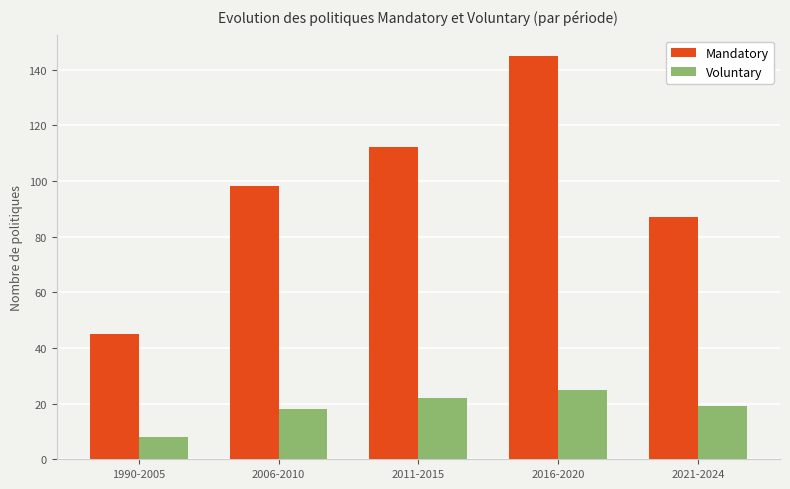

Rank the series at 2011-2015 from highest to lowest value.

Mandatory, Voluntary